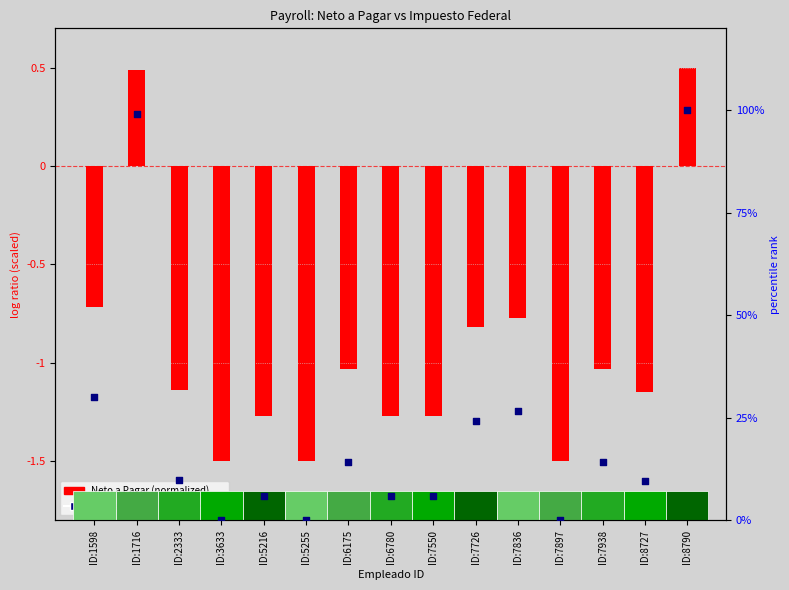

Which series reaches the maximum Y coordinate?

Impuesto Federal (%)